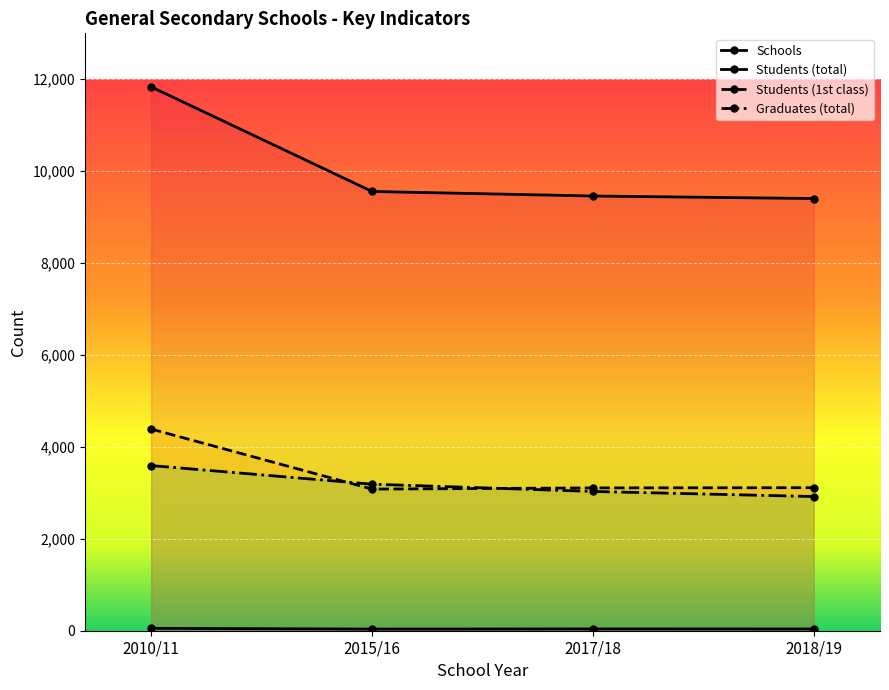

Is it true that Students (1st class) equals 3108 at 2017/18?

True